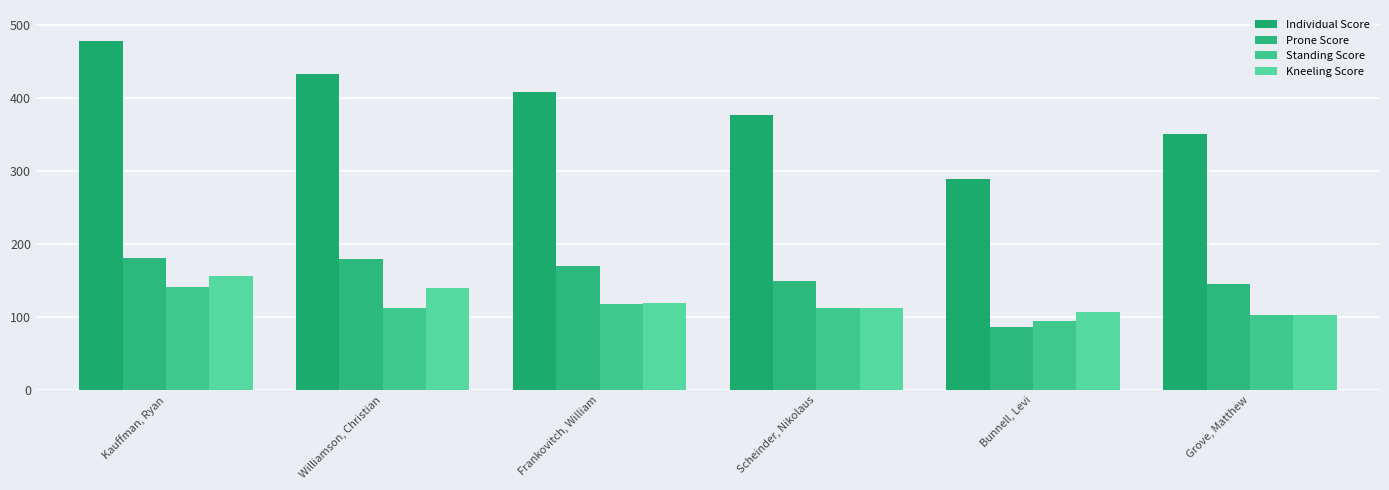

What is the total value across all series at Kauffman, Ryan?

956